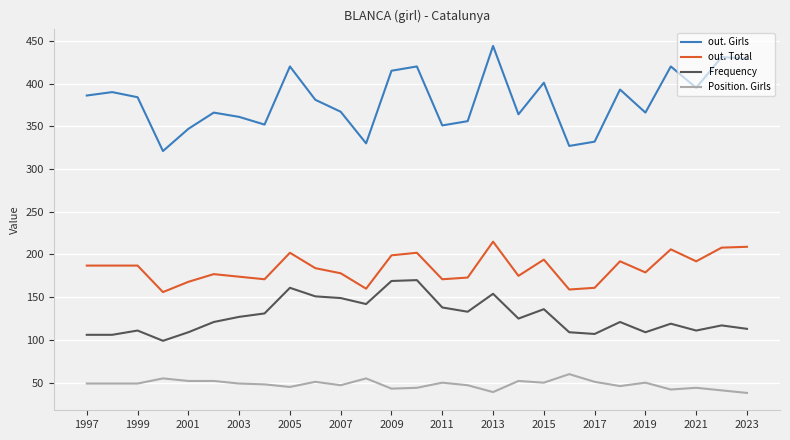

True or false: out. Total and Frequency intersect in this chart.

False